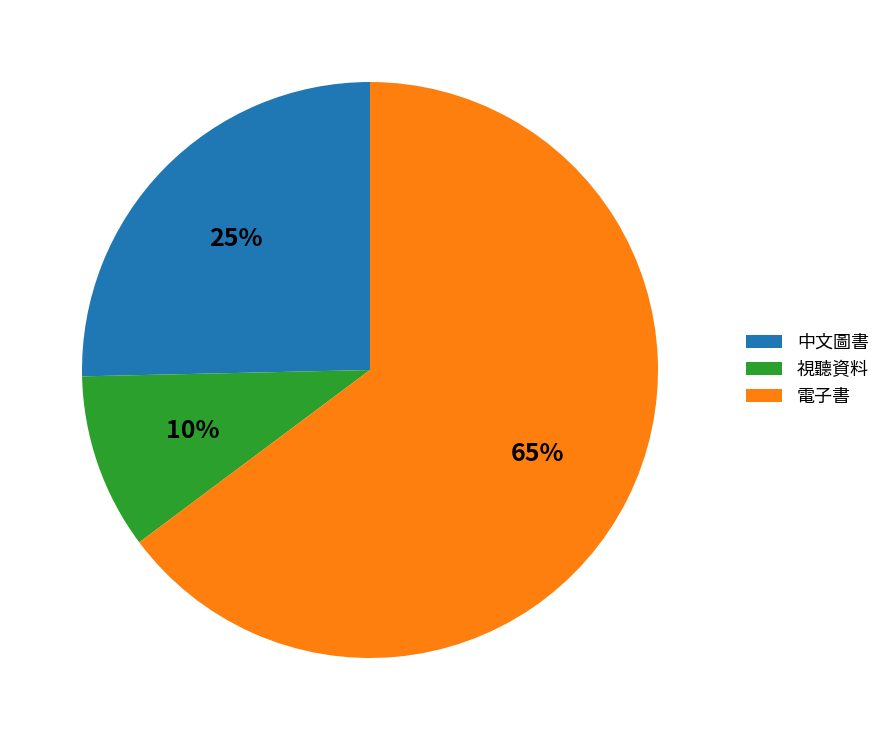

Between 中文圖書 and 電子書, which is larger?

電子書